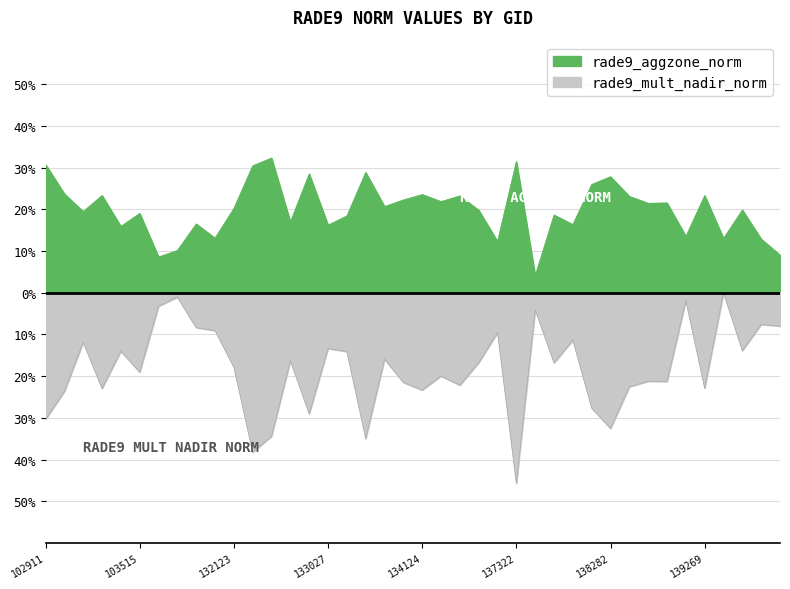

What is the value of the rade9_aggzone_norm point at the 21st from the left?

0.2